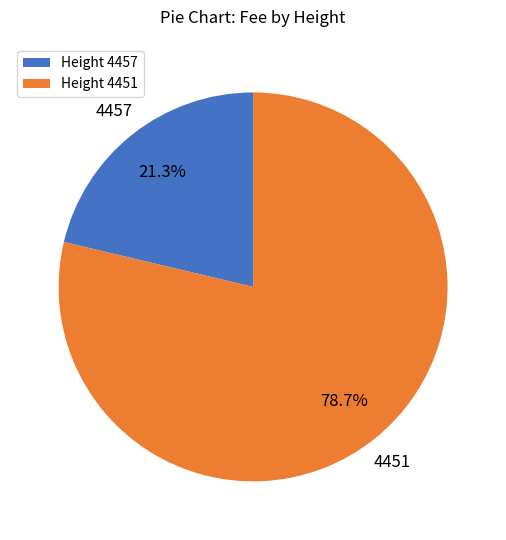

Is there any slice that represents more than half of the pie?

Yes